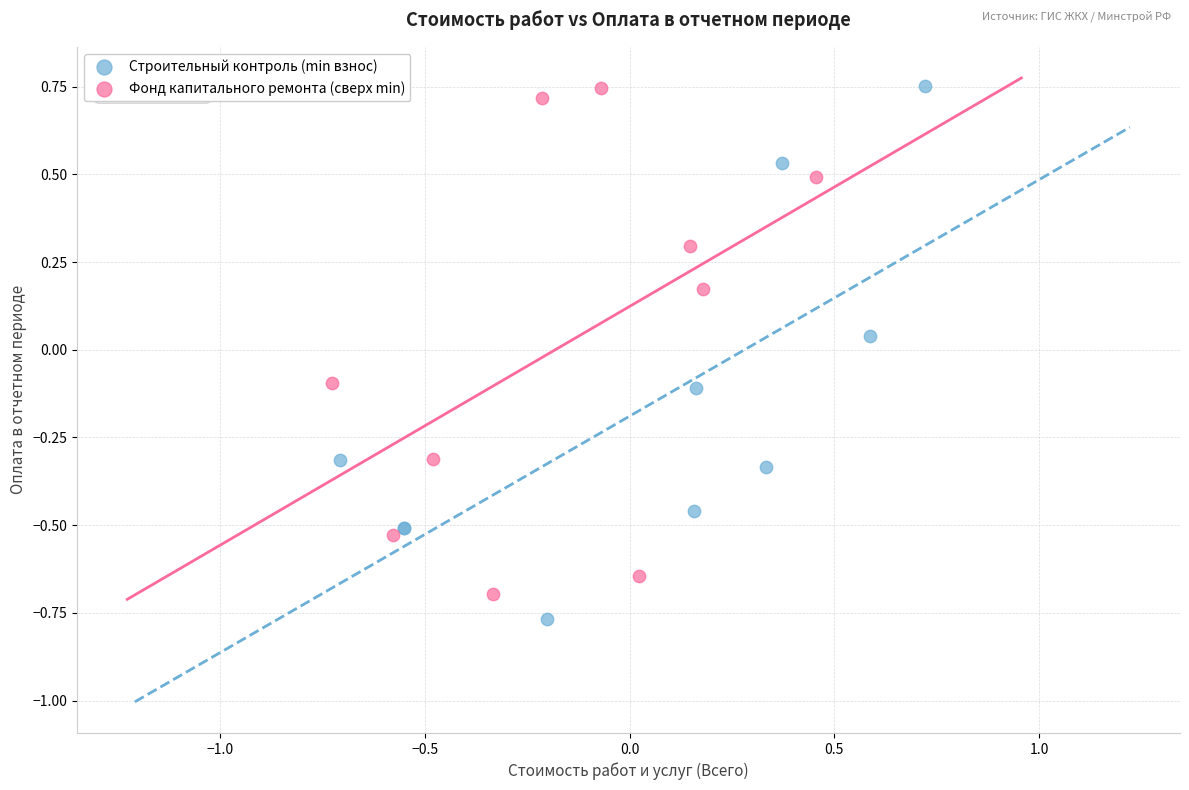

Which series has the widest spread of Y values?

Строительный контроль (min взнос)